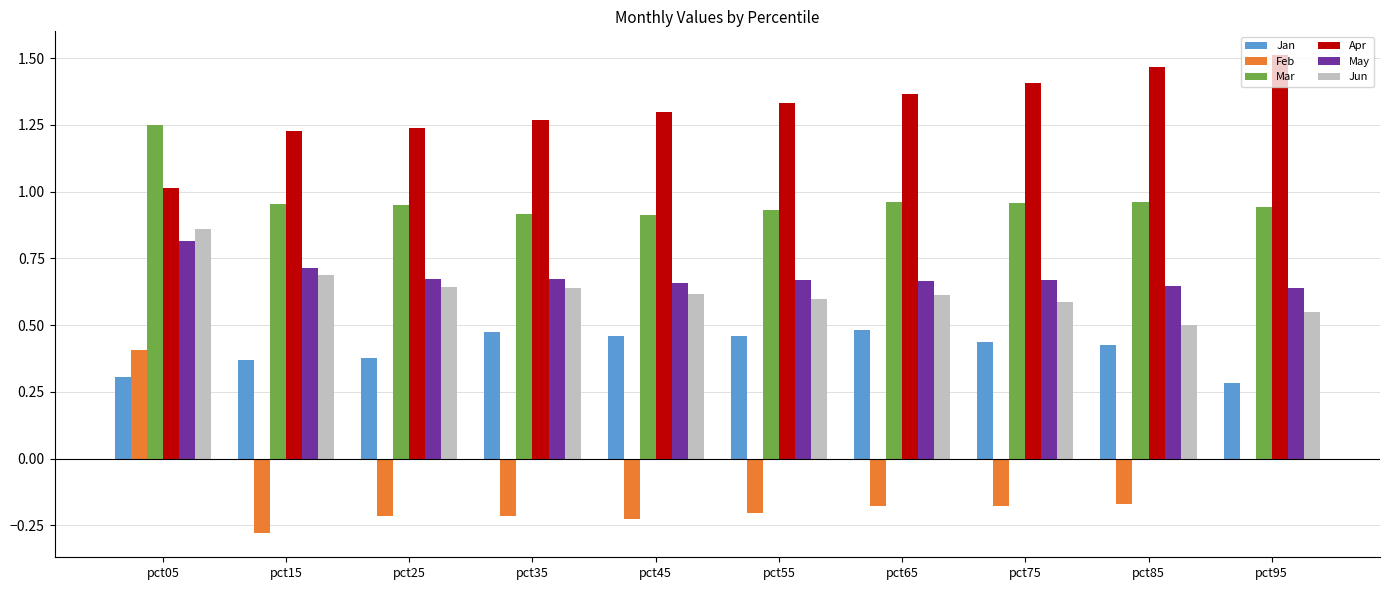

Which category has the highest value across all series?

pct95